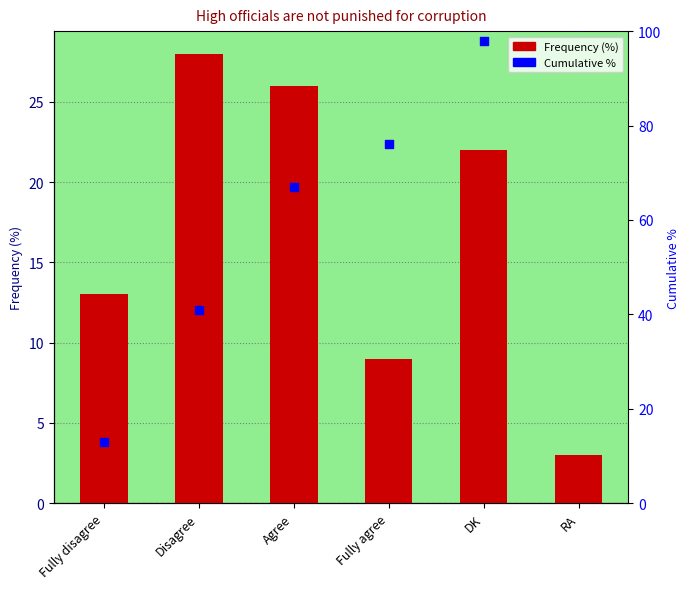

Which series reaches the minimum Y coordinate?

Frequency (%)